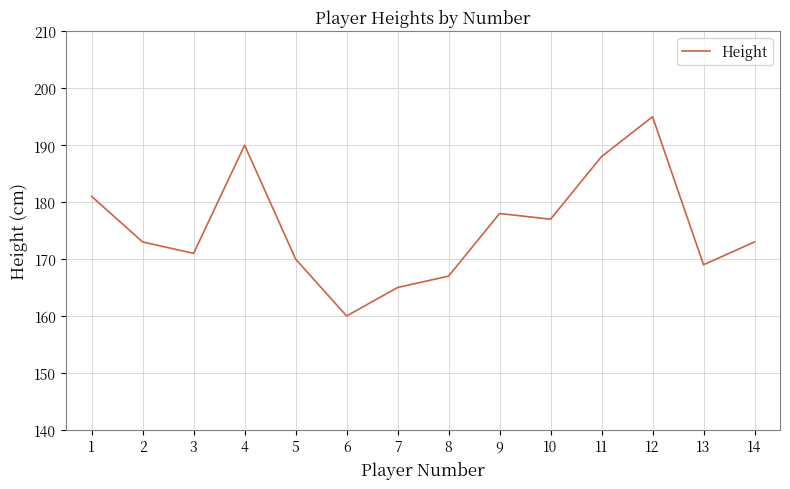

At which label is the value closest to 177?

10